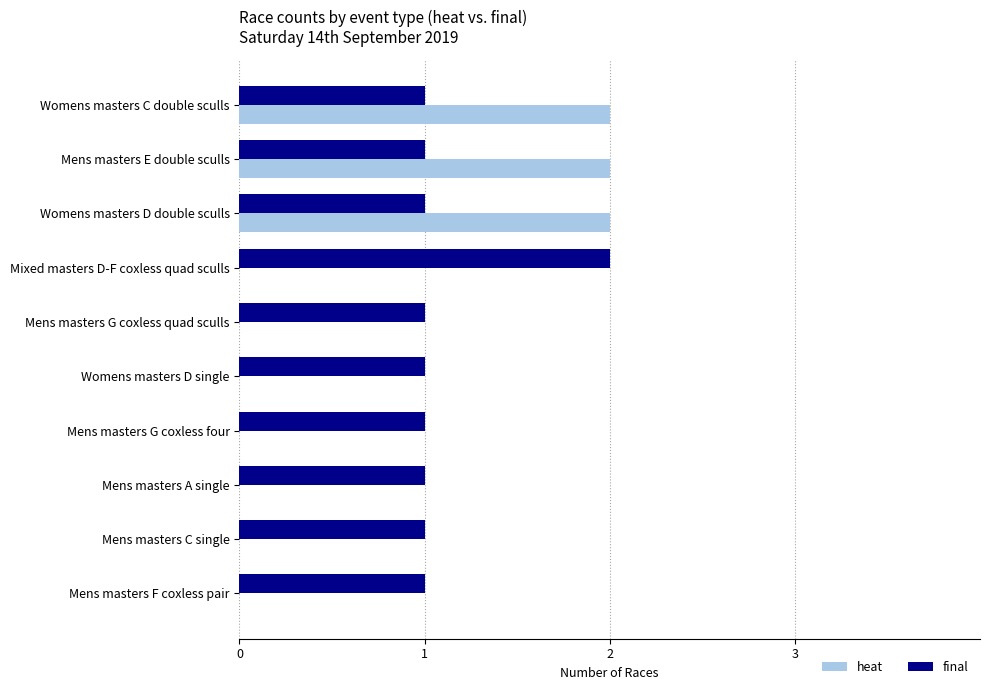

What is the sum of all heat values?

6